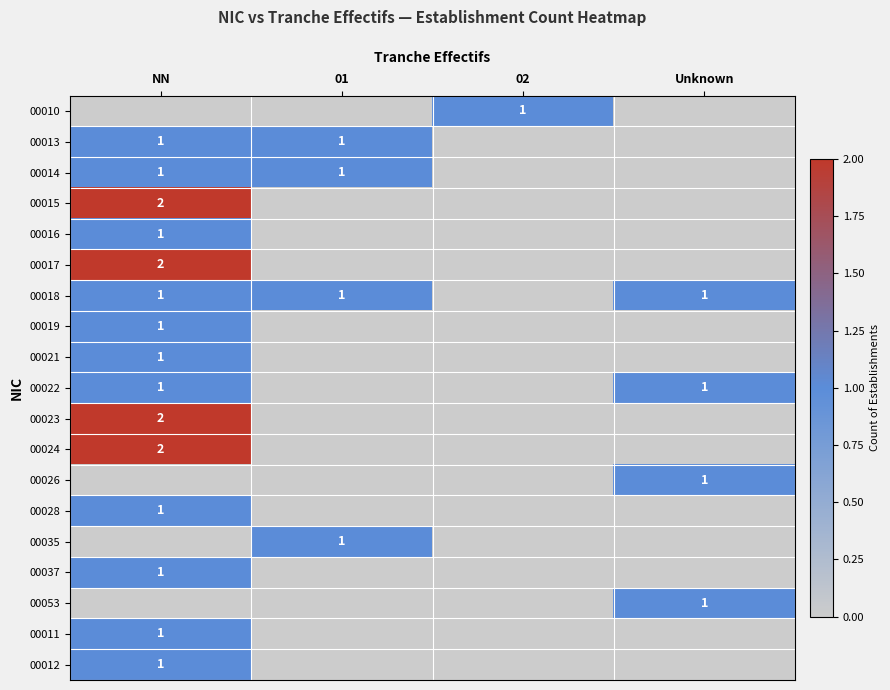

The 00035 series shows 2 at 01. True or false?

False